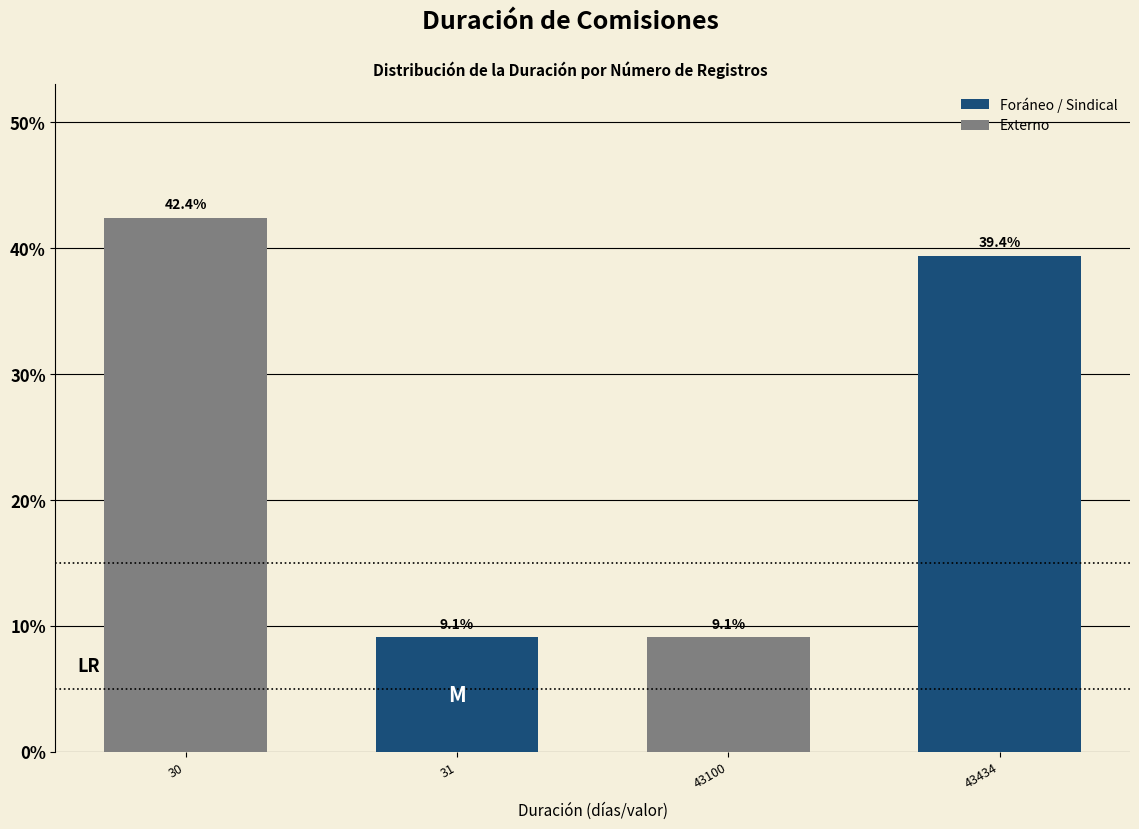

Rank the categories by Externo value from highest to lowest.

30, 43100